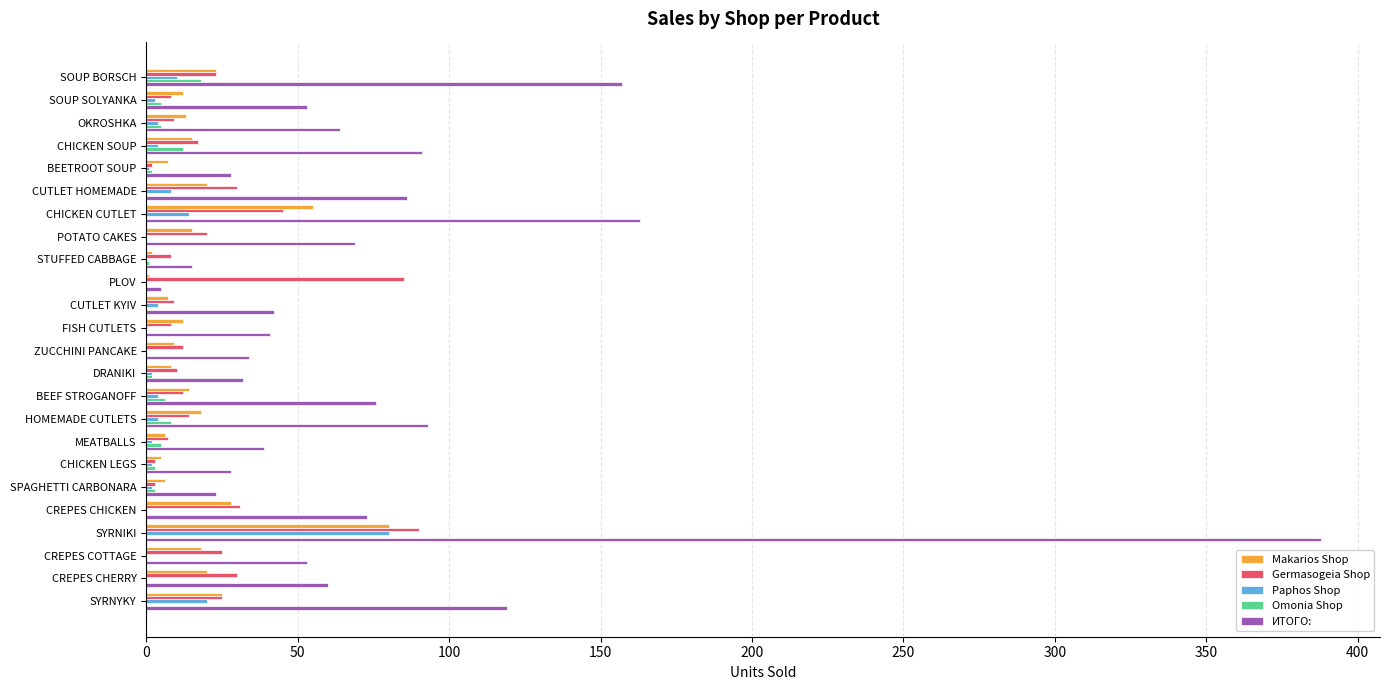

True or false: ИТОГО: has a value of 14 at FISH CUTLETS.

False